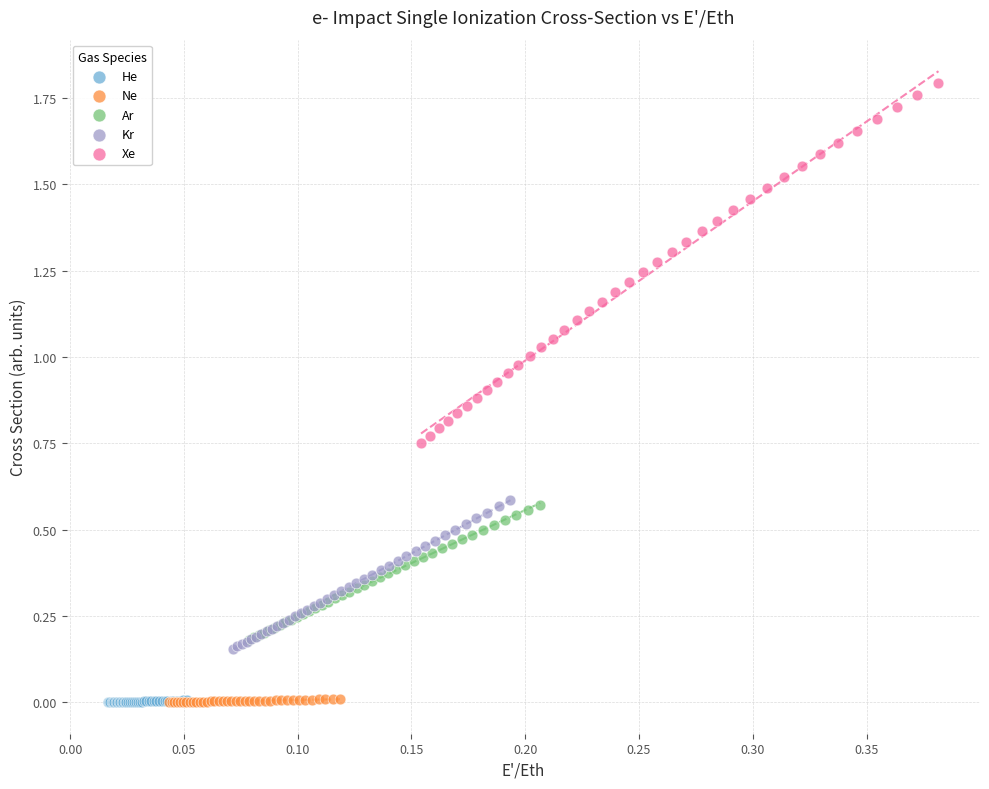

Which series contains the highest Y value?

Xe